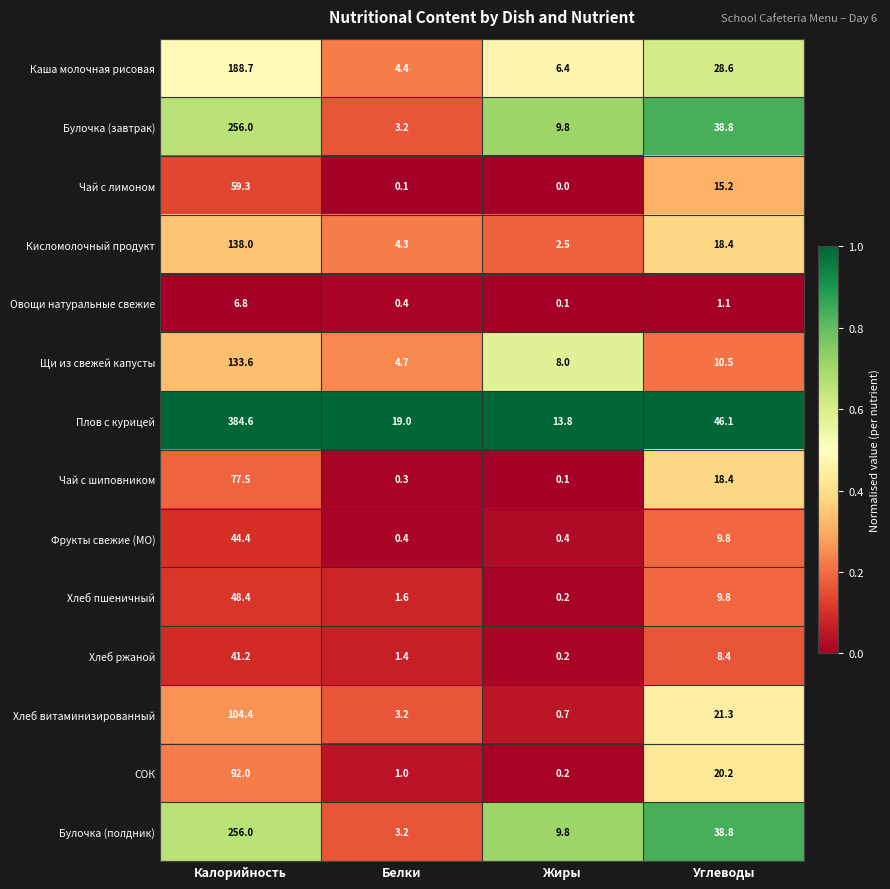

Which series has the largest total across all categories?

Плов с курицей